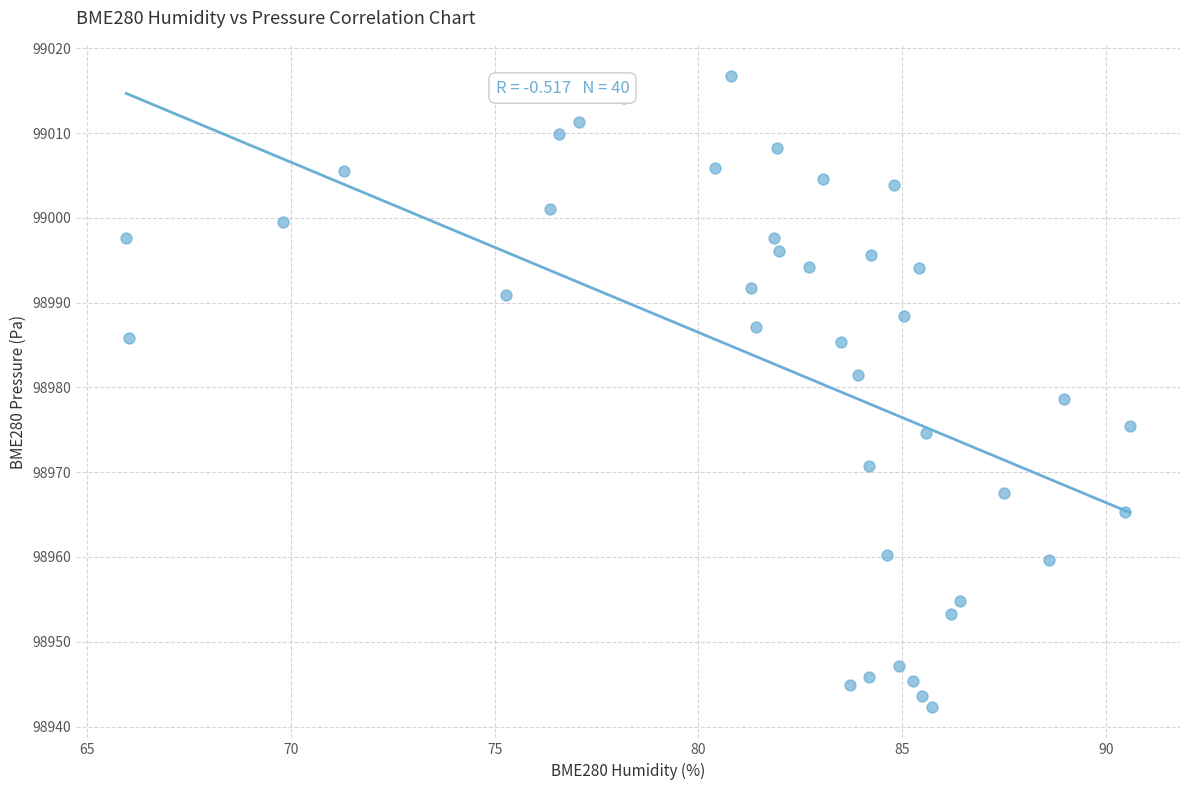

What is the range of Y values (max minus min)?

74.4